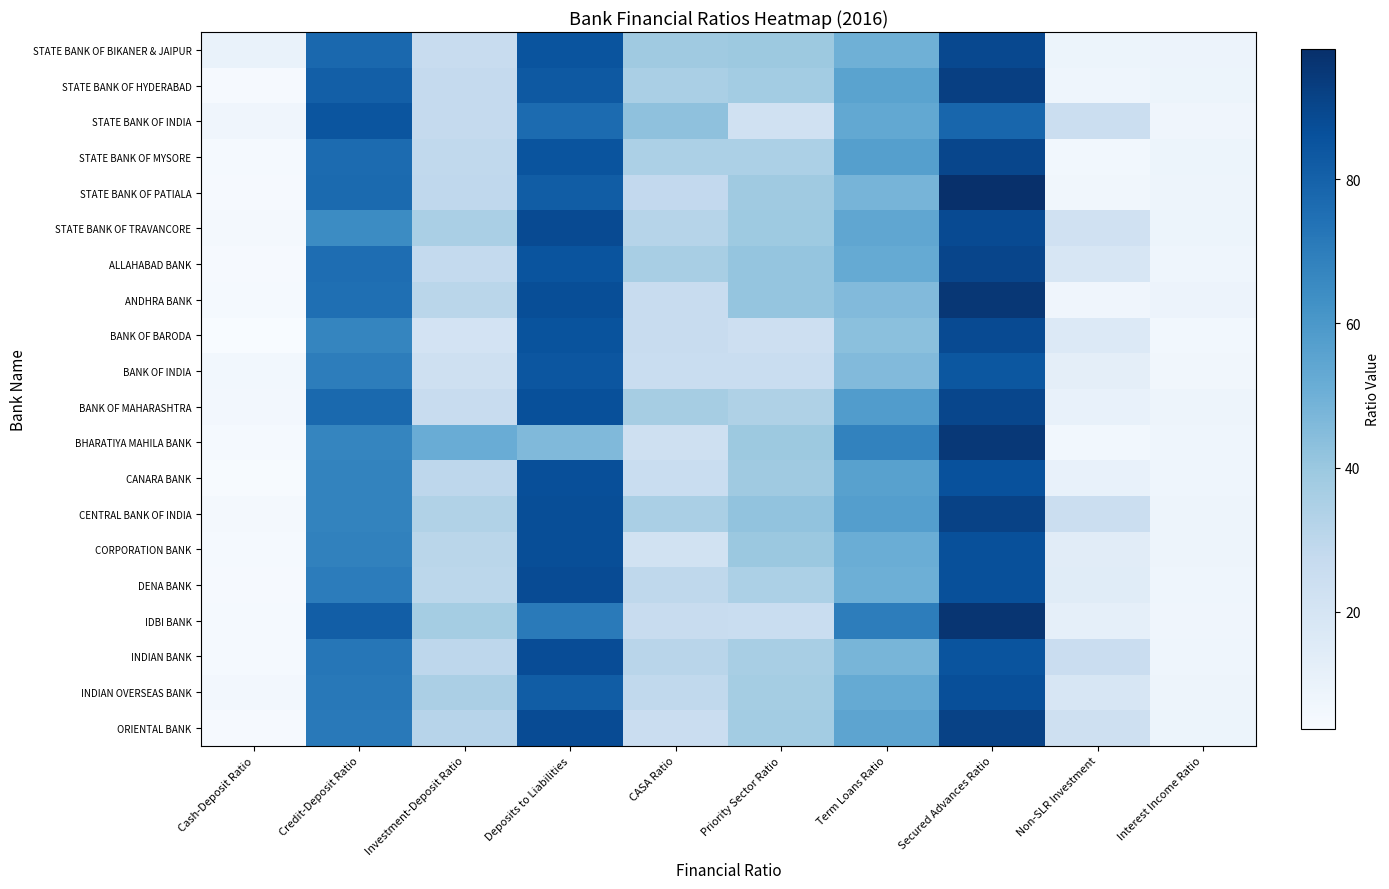

What is the total value across all series at Investment-Deposit Ratio?

612.8